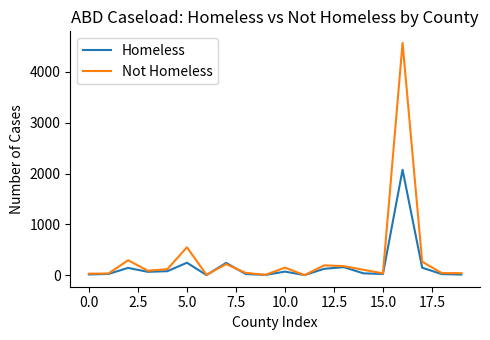

What is the highest value of the Not Homeless series?

4572